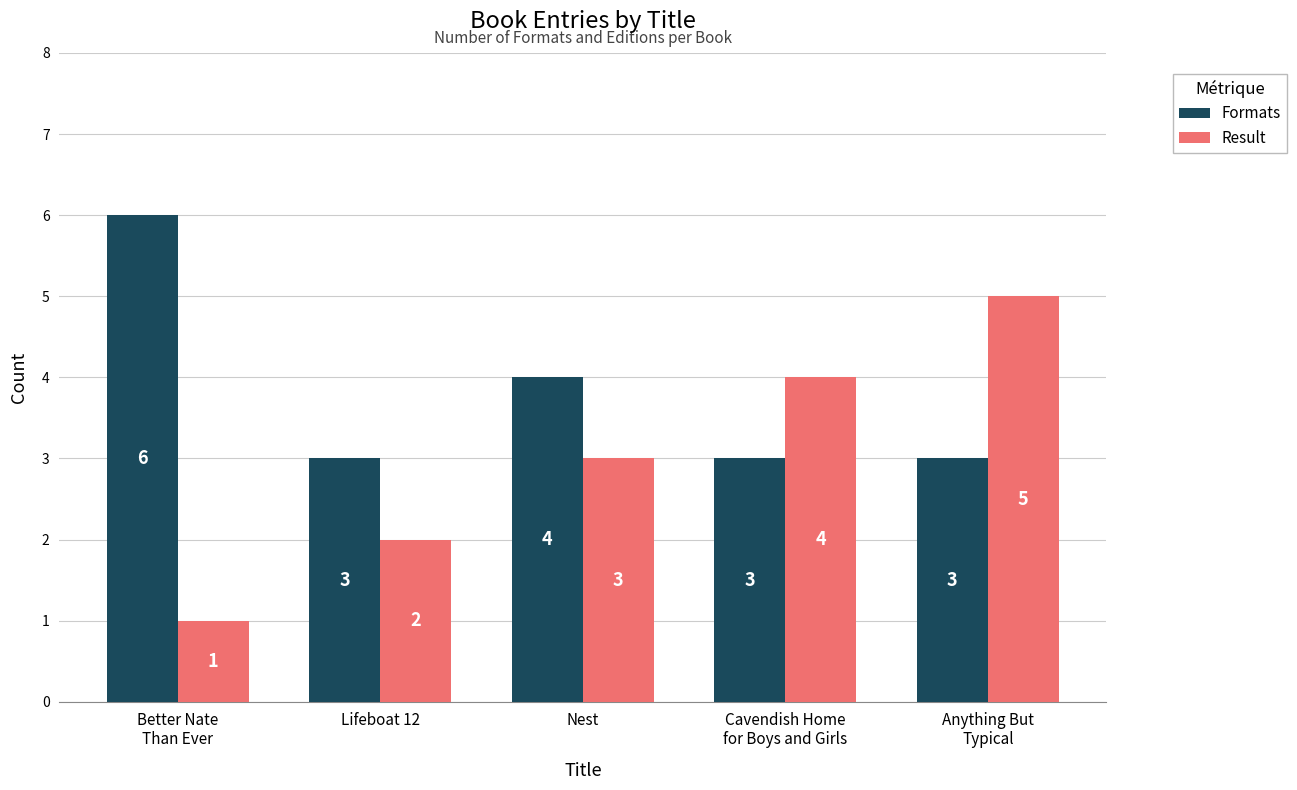

Which label corresponds to the smallest value in the chart?

Better Nate
Than Ever